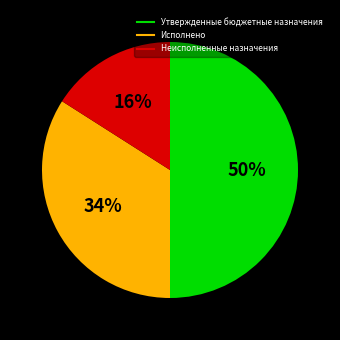

What percentage is the Неисполненные назначения slice, to the nearest percent?

16%